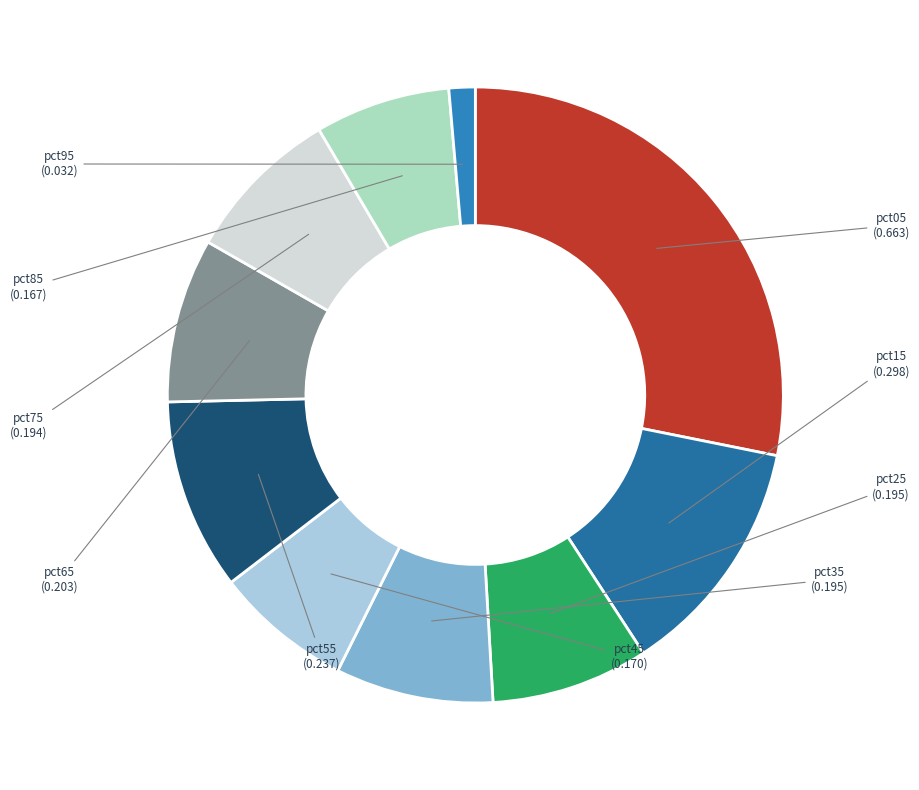

Which has a higher value, pct95 or pct15?

pct15